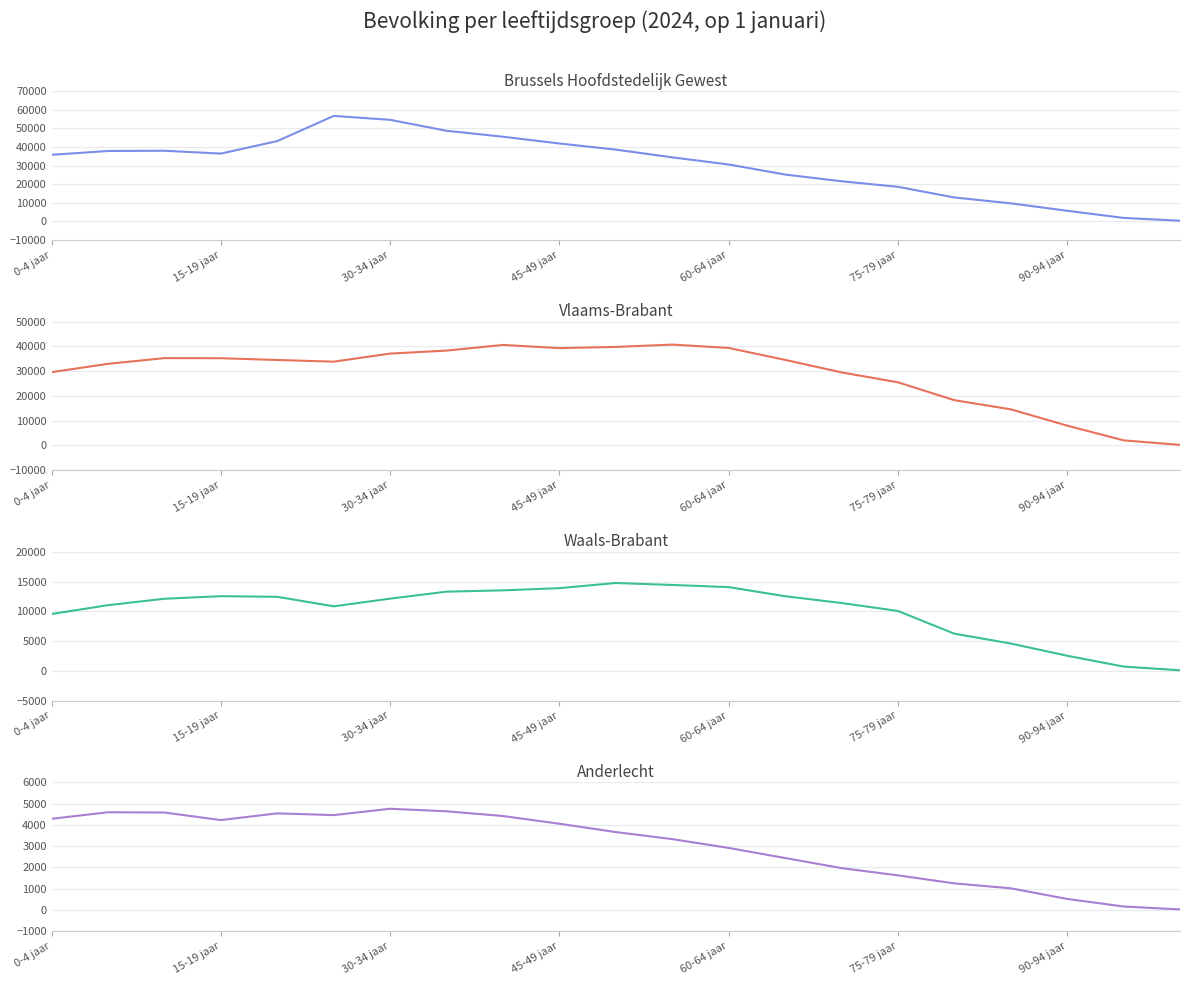

How many interior local peaks does the Waals-Brabant series have?

2